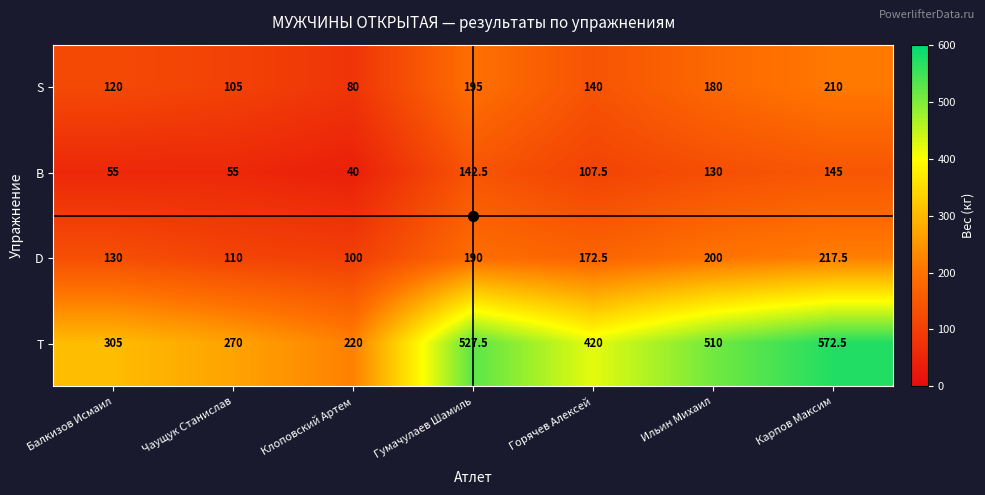

Which series has the widest spread of values?

T